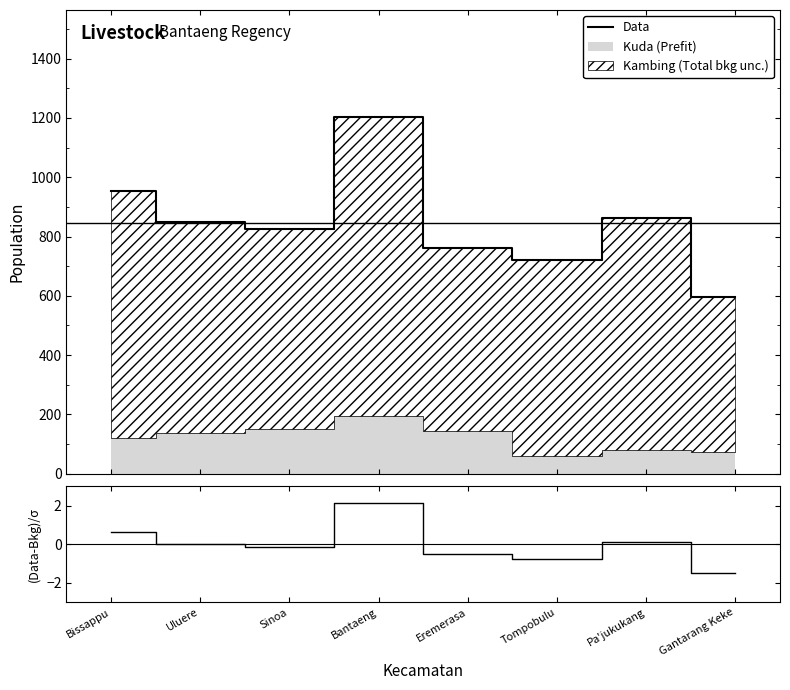

The Data series shows 1203.0 at Bantaeng. True or false?

True